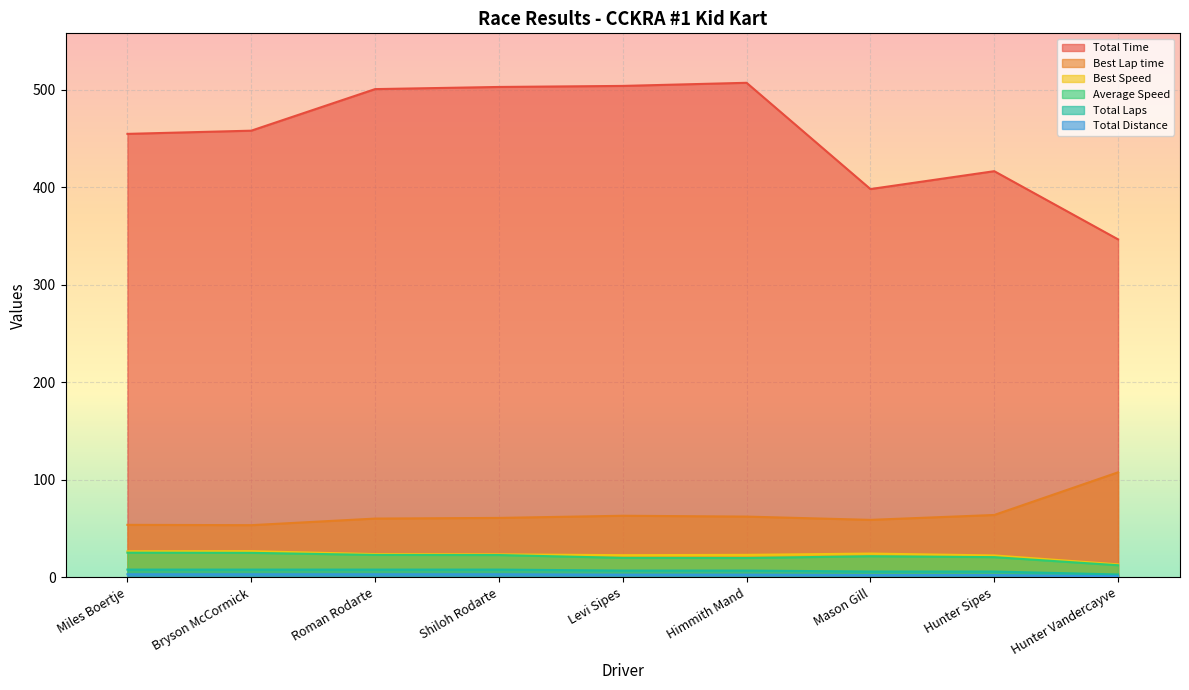

What is the total value across all series at Roman Rodarte?

618.8